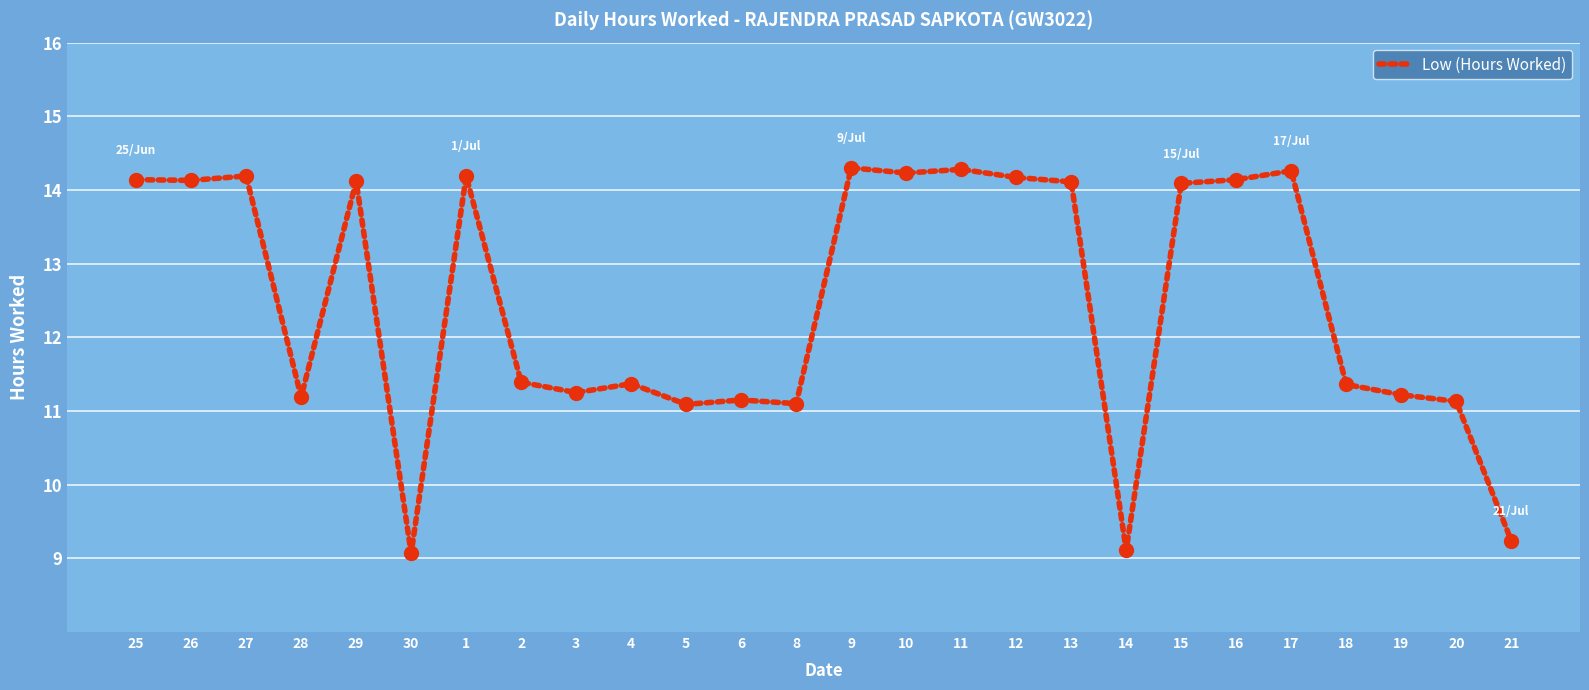

What position from the left is 14?

19